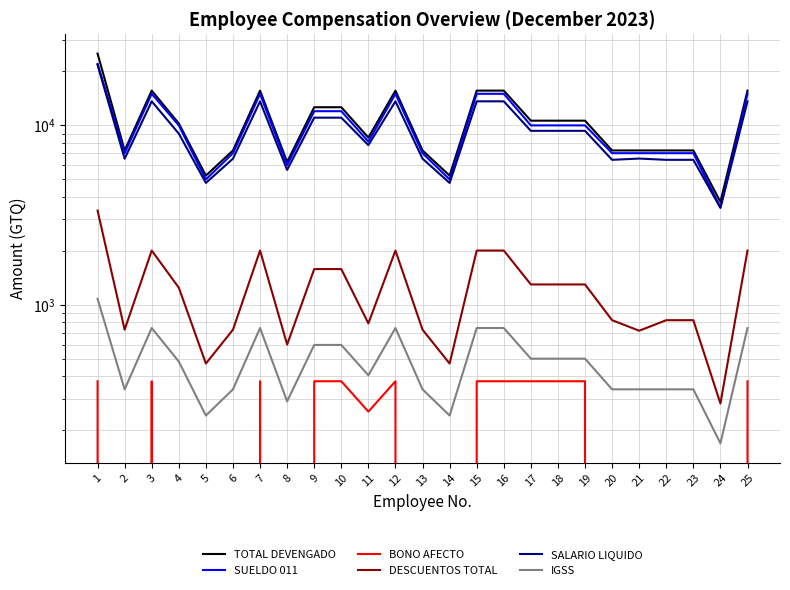

What value does the SUELDO 011 series have at 20?

7000.0